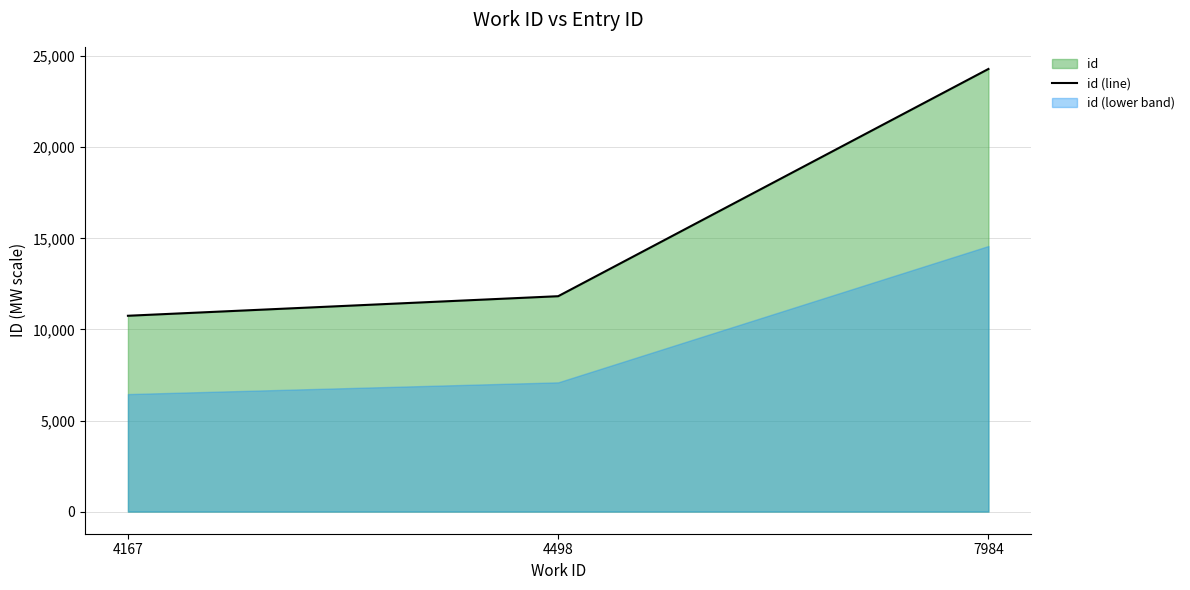

What is the difference between the values at 4498 and 7984?

12475